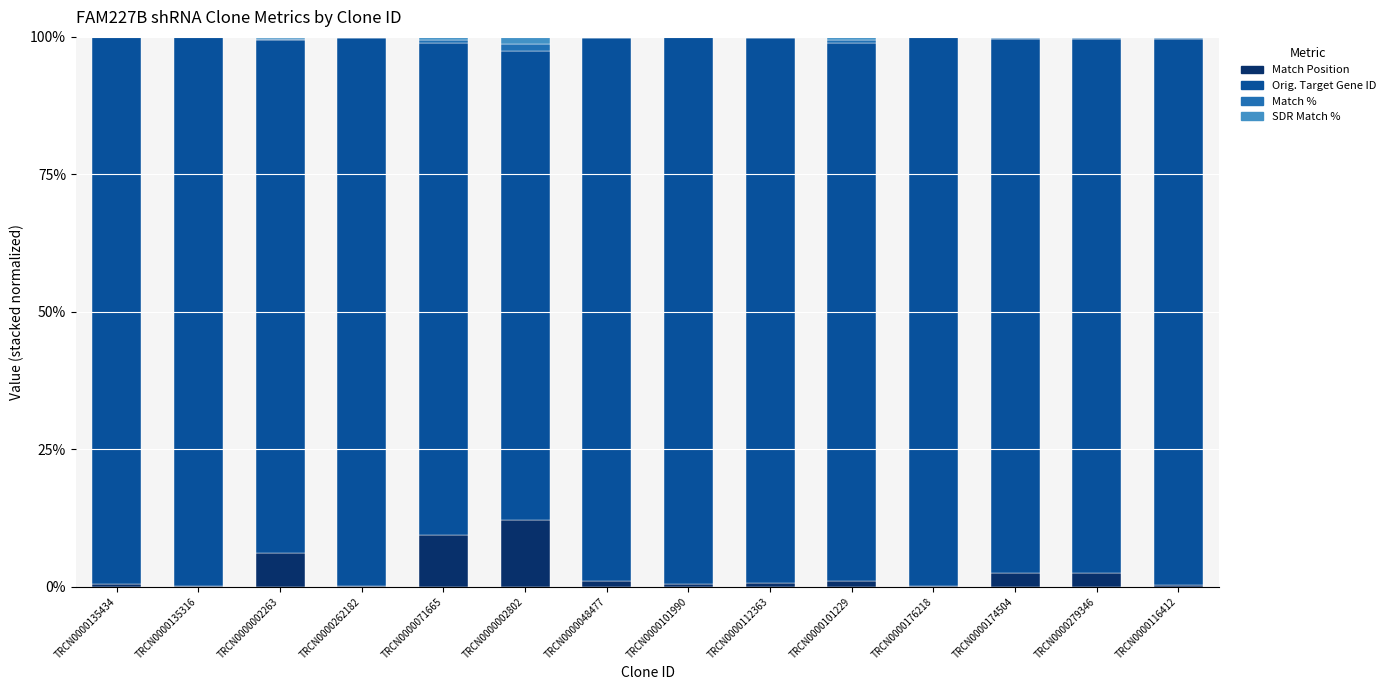

What is the highest value of the Match Position series?

12.2